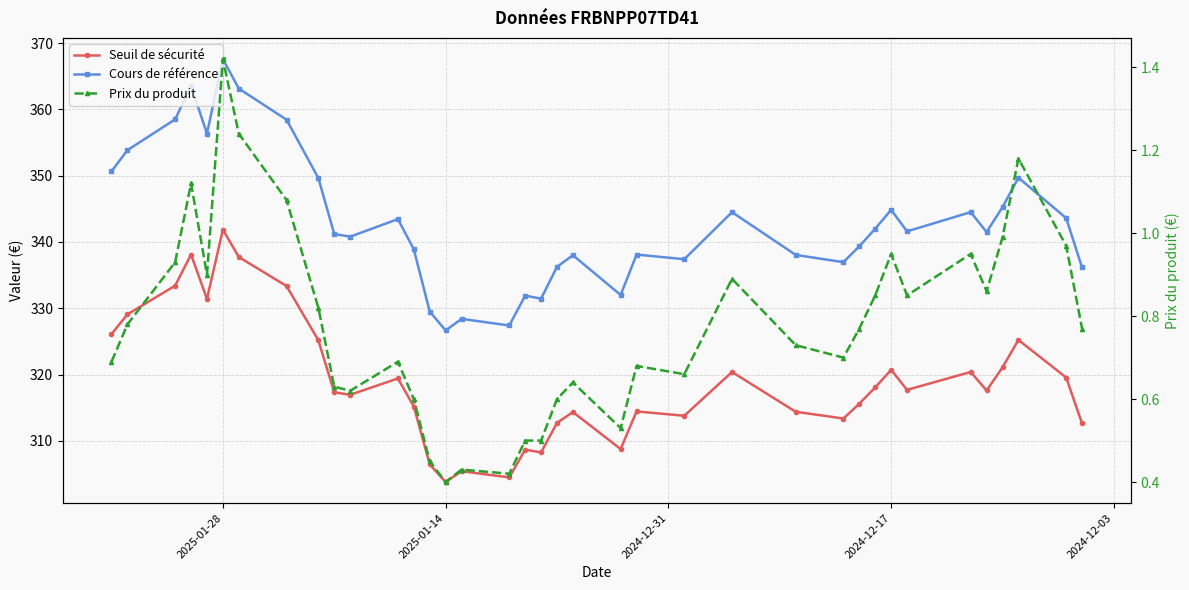

What is the difference between the second highest and minimum values in the Seuil de sécurité series?

34.3